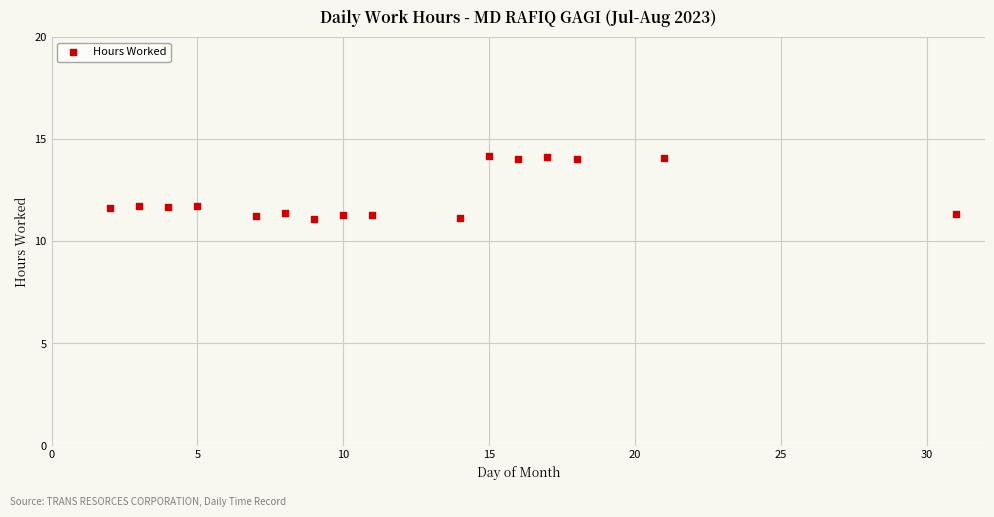

What is the range of Y values (max minus min)?

3.1